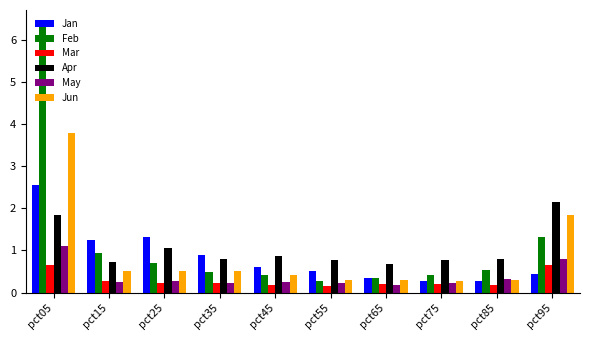

Rank the series at pct05 from lowest to highest value.

Mar, May, Apr, Jan, Jun, Feb